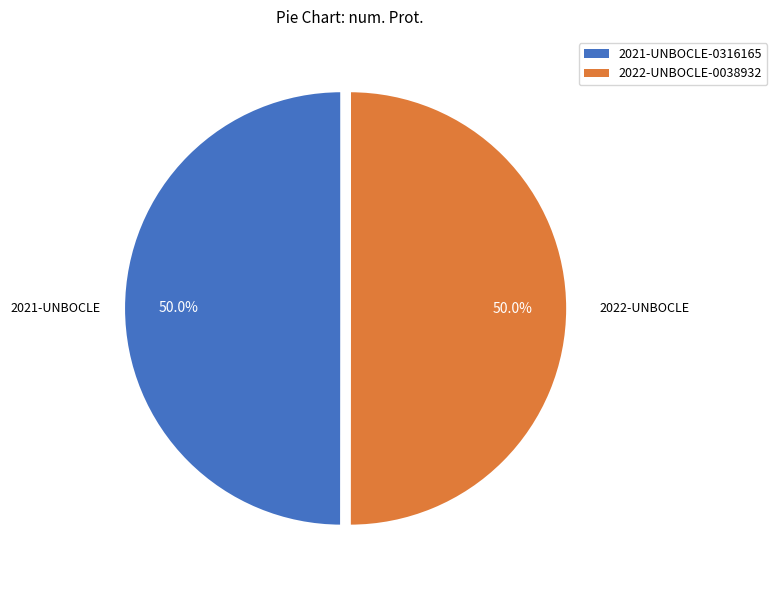

What is the ratio of the value at 2022-UNBOCLE-0038932 to the value at 2021-UNBOCLE-0316165?

1.0